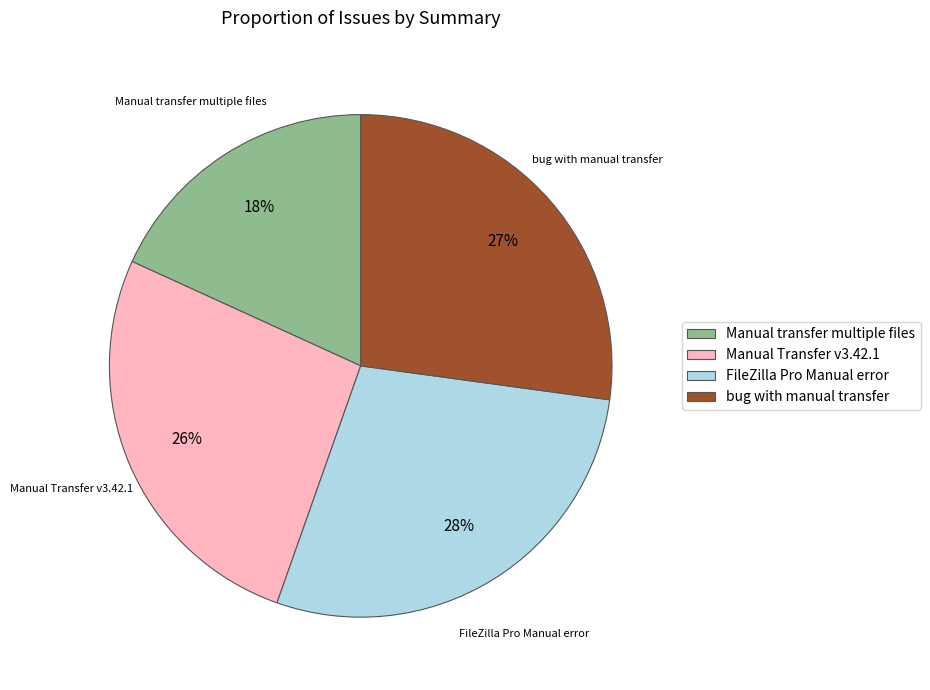

What is the largest slice in the pie chart?

FileZilla Pro Manual error